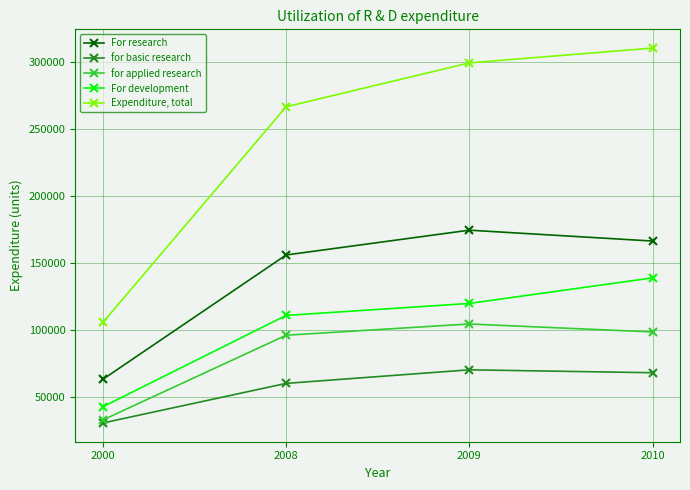

Where does the For research series first go above 166148?

2009